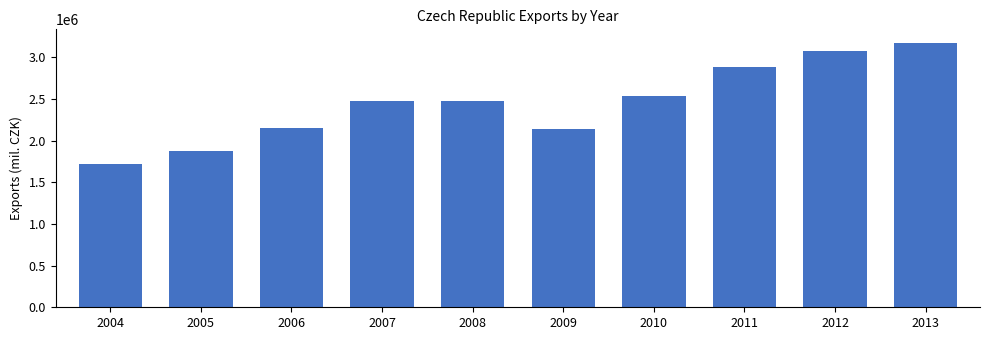

What is the value of the 2nd bar from the left?

1868586